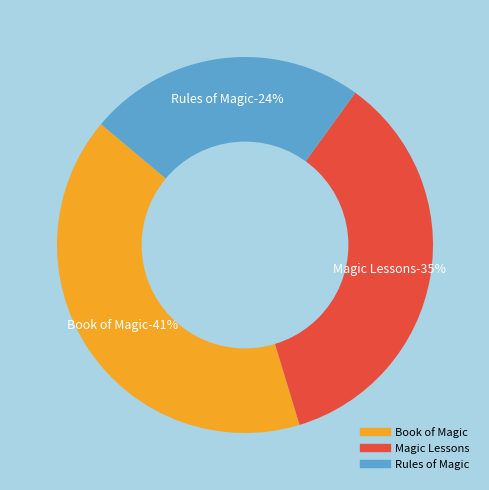

To the nearest percent, what is the difference between the largest and smallest slice percentages?

17%